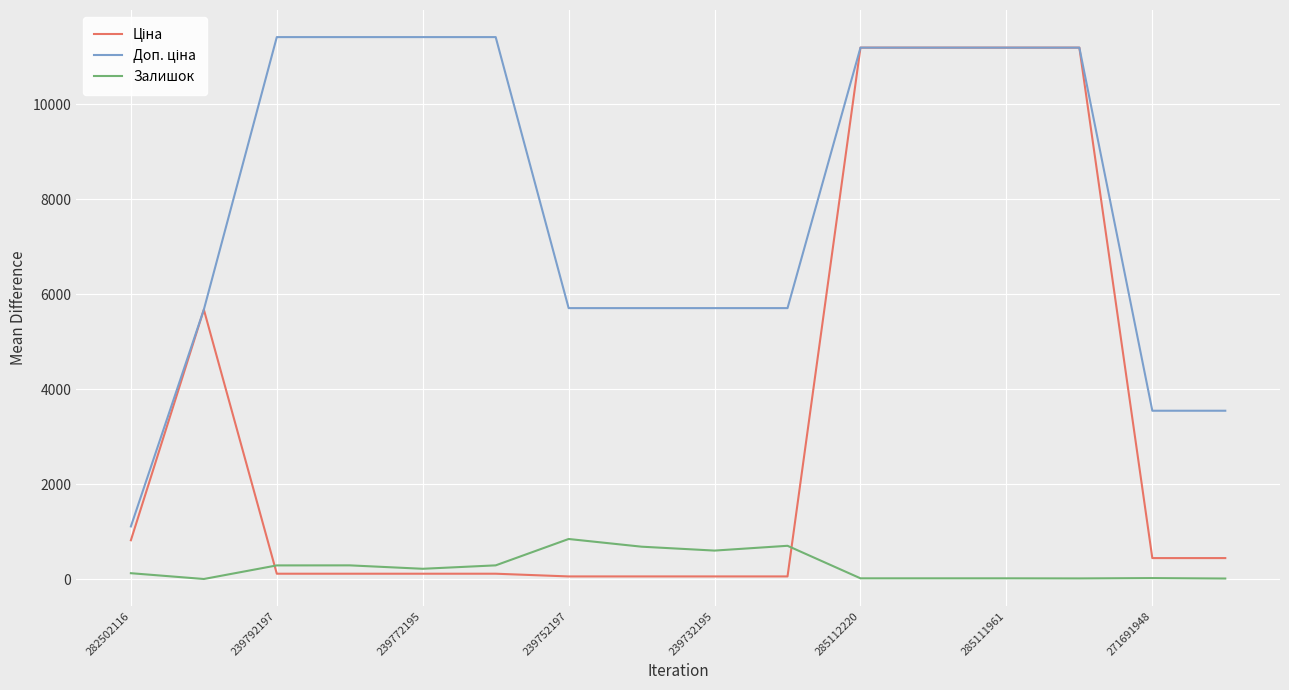

What is the difference between the maximum and second lowest values in the Залишок series?

832.0